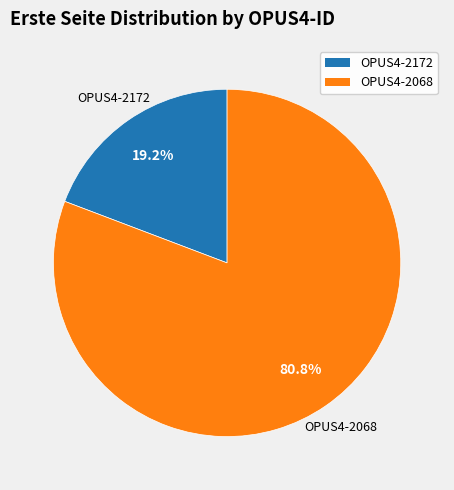

Do OPUS4-2068 and OPUS4-2172 together represent more than half of the pie?

Yes